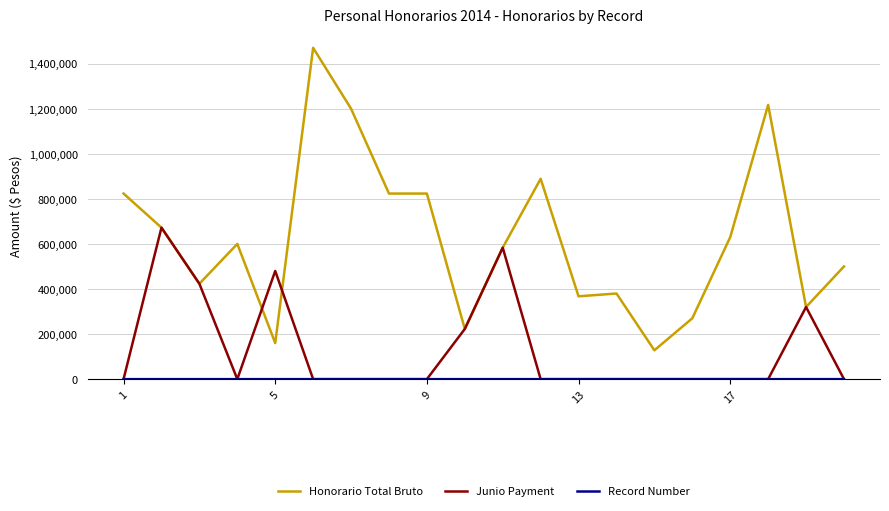

What is the maximum value shown in the chart?

1470000